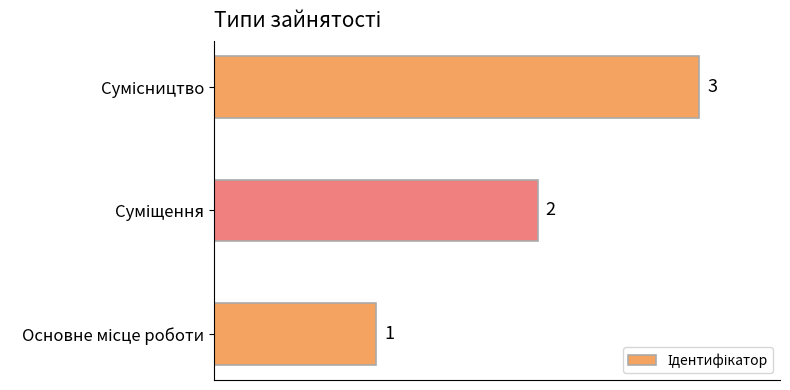

What is the sum of all values?

6